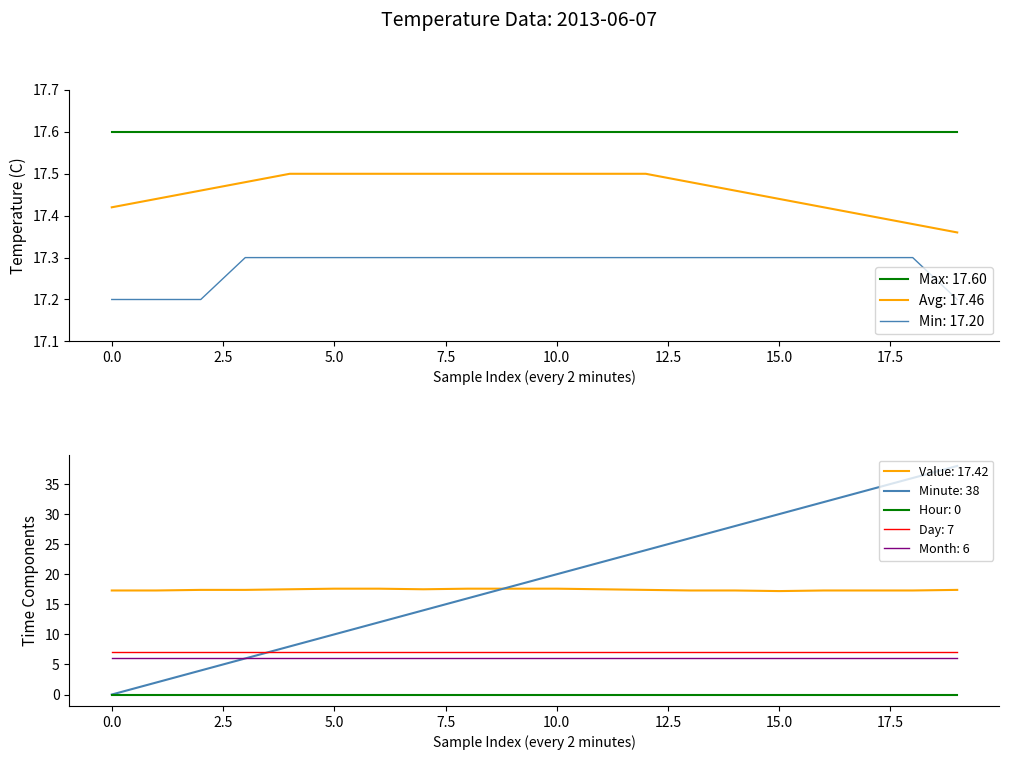

True or false: Max: 17.60 and Avg: 17.46 intersect in this chart.

False